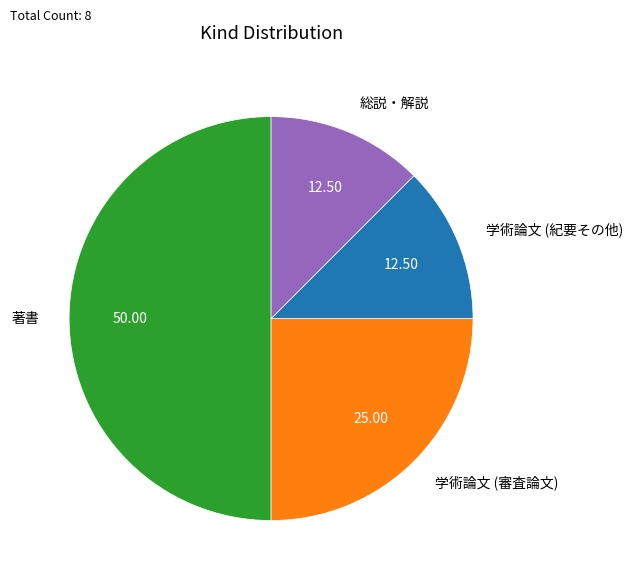

Which slice is the largest?

著書